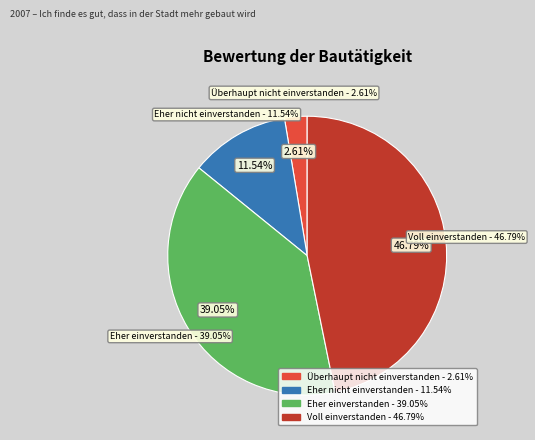

What is the largest slice in the pie chart?

Voll einverstanden